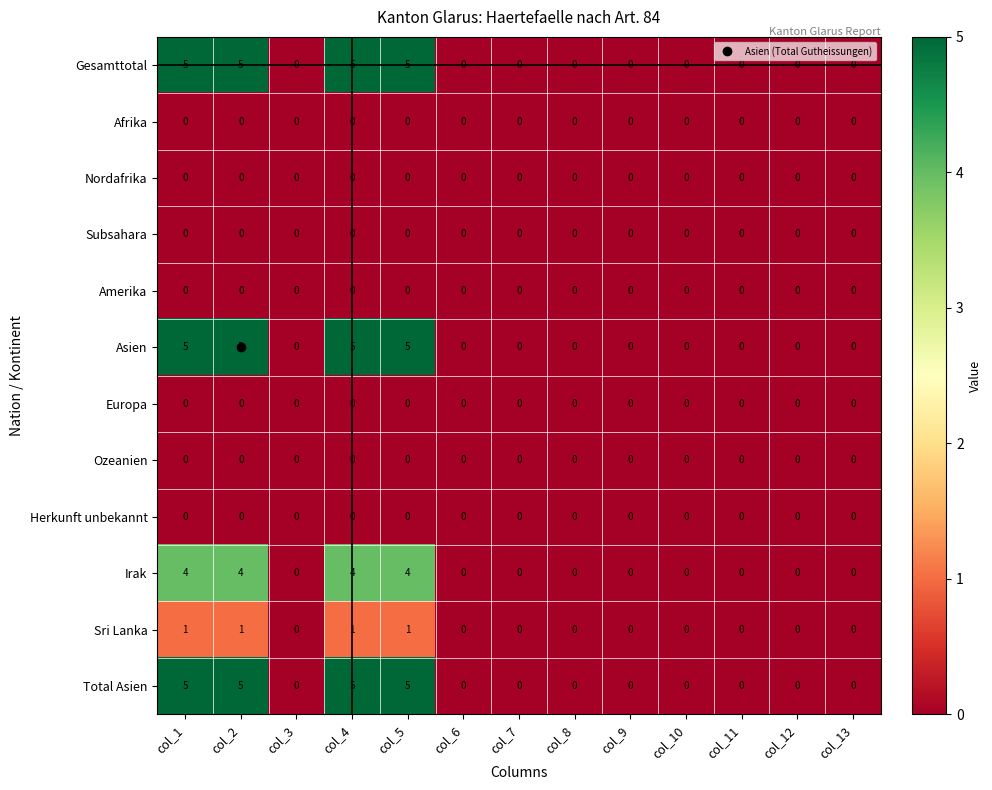

At how many categories does at least one series exceed 4?

4